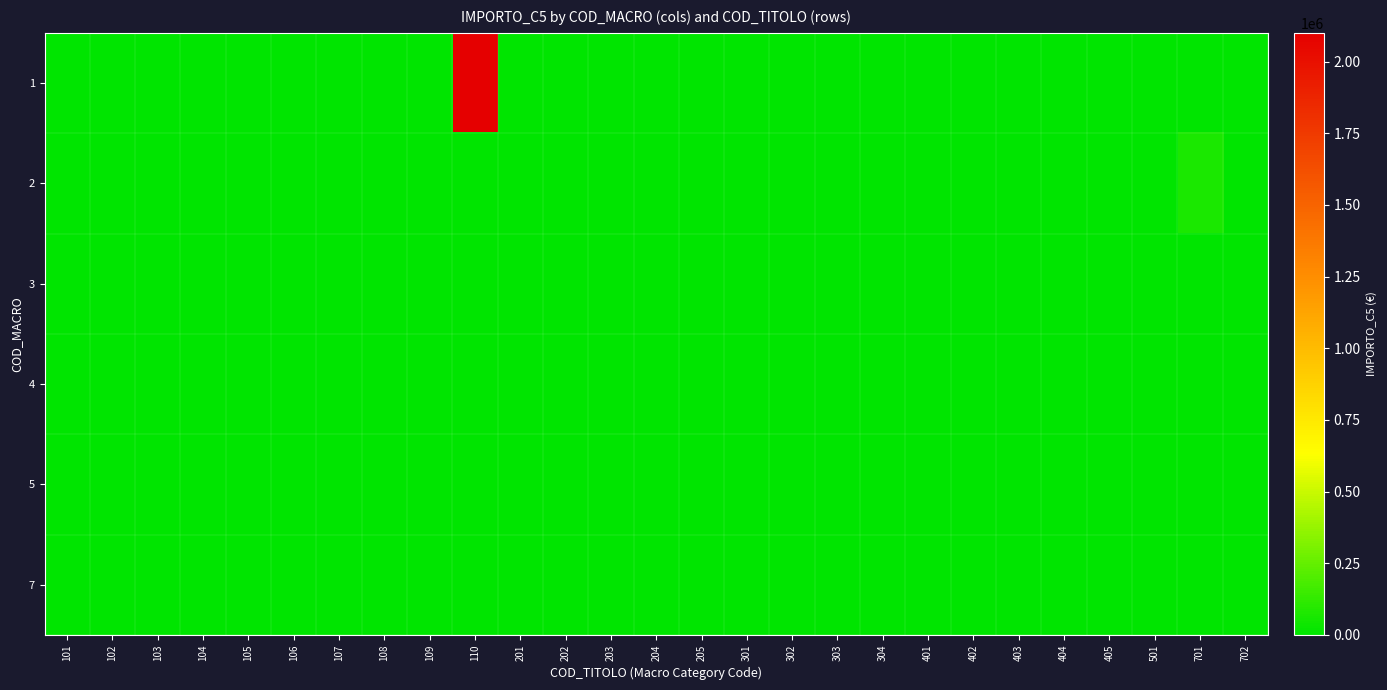

Reading left to right, extract all data points from this chart.

1: 101=0.0	102=0.0	103=0.0	104=0.0	105=0.0	106=0.0	107=0.0	108=0.0	109=0.0	110=2099974.8	201=0.0	202=0.0	203=0.0	204=0.0	205=0.0	301=0.0	302=0.0	303=0.0	304=0.0	401=0.0	402=0.0	403=0.0	404=0.0	405=0.0	501=0.0	701=0.0	702=0.0
2: 101=0.0	102=0.0	103=0.0	104=0.0	105=0.0	106=0.0	107=0.0	108=0.0	109=0.0	110=0.0	201=0.0	202=0.0	203=0.0	204=0.0	205=0.0	301=0.0	302=0.0	303=0.0	304=0.0	401=0.0	402=0.0	403=0.0	404=0.0	405=0.0	501=0.0	701=70000.0	702=0.0
3: 101=0.0	102=0.0	103=0.0	104=0.0	105=0.0	106=0.0	107=0.0	108=0.0	109=0.0	110=0.0	201=0.0	202=0.0	203=0.0	204=0.0	205=0.0	301=0.0	302=0.0	303=0.0	304=0.0	401=0.0	402=0.0	403=0.0	404=0.0	405=0.0	501=0.0	701=0.0	702=0.0
4: 101=0.0	102=0.0	103=0.0	104=0.0	105=0.0	106=0.0	107=0.0	108=0.0	109=0.0	110=0.0	201=0.0	202=0.0	203=0.0	204=0.0	205=0.0	301=0.0	302=0.0	303=0.0	304=0.0	401=0.0	402=0.0	403=0.0	404=0.0	405=0.0	501=0.0	701=0.0	702=0.0
5: 101=0.0	102=0.0	103=0.0	104=0.0	105=0.0	106=0.0	107=0.0	108=0.0	109=0.0	110=0.0	201=0.0	202=0.0	203=0.0	204=0.0	205=0.0	301=0.0	302=0.0	303=0.0	304=0.0	401=0.0	402=0.0	403=0.0	404=0.0	405=0.0	501=0.0	701=0.0	702=0.0
7: 101=0.0	102=0.0	103=0.0	104=0.0	105=0.0	106=0.0	107=0.0	108=0.0	109=0.0	110=0.0	201=0.0	202=0.0	203=0.0	204=0.0	205=0.0	301=0.0	302=0.0	303=0.0	304=0.0	401=0.0	402=0.0	403=0.0	404=0.0	405=0.0	501=0.0	701=0.0	702=0.0